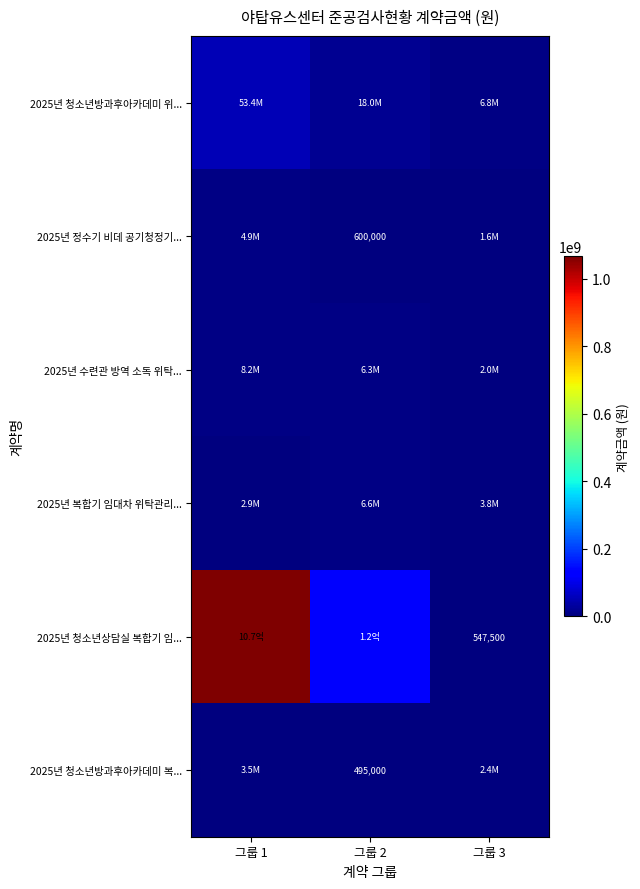

The 2025년 청소년상담실 복합기 임... series shows 547500 at 그룹 3. True or false?

True